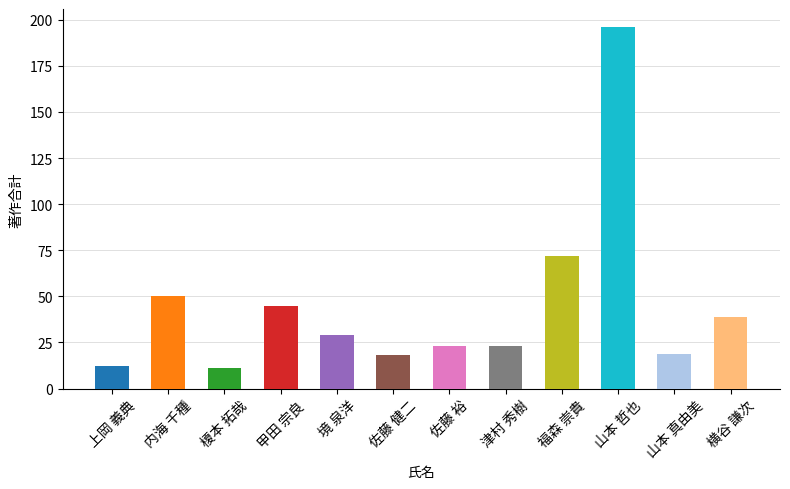

What is the approximate value at 津村 秀樹, to the nearest 5?

25